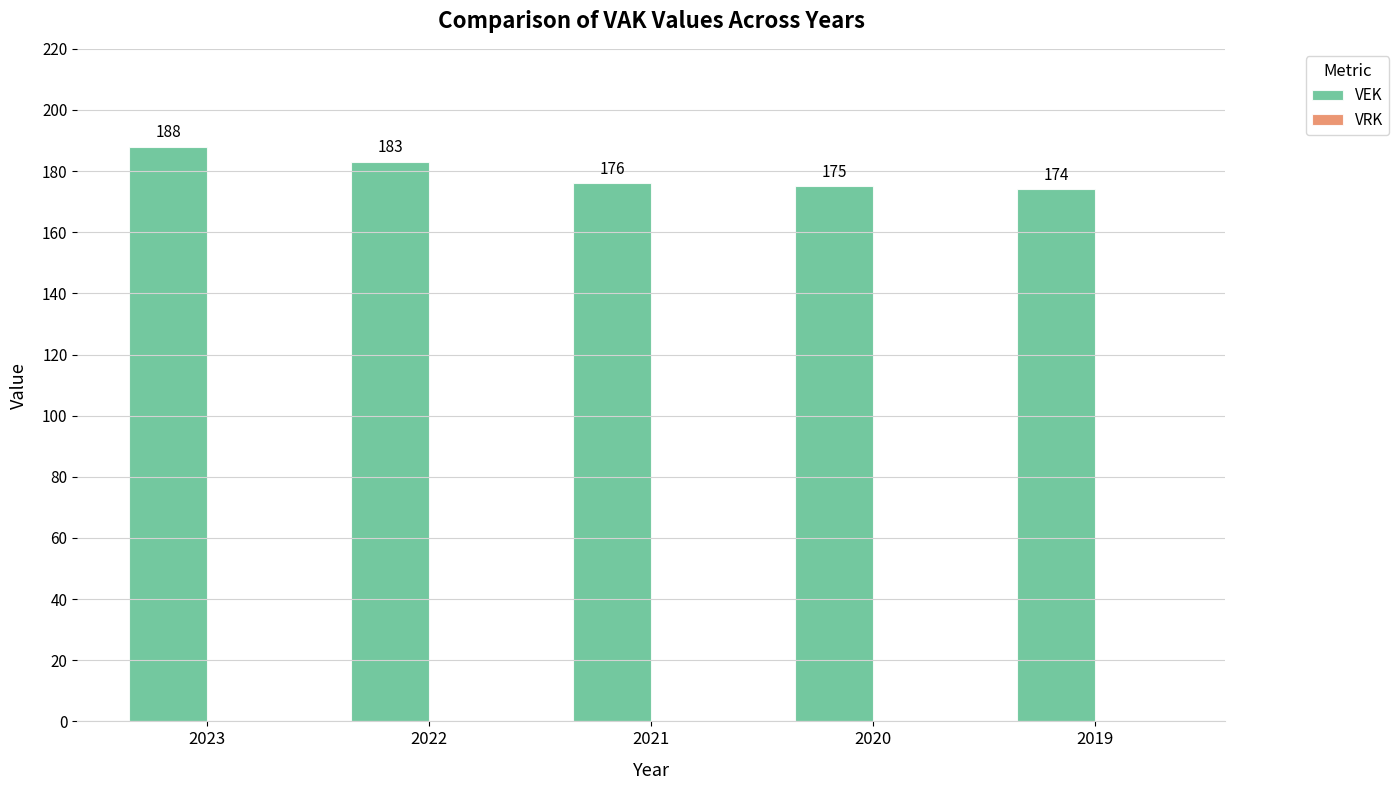

List the labels in order of value, smallest first.

2019, 2020, 2021, 2022, 2023